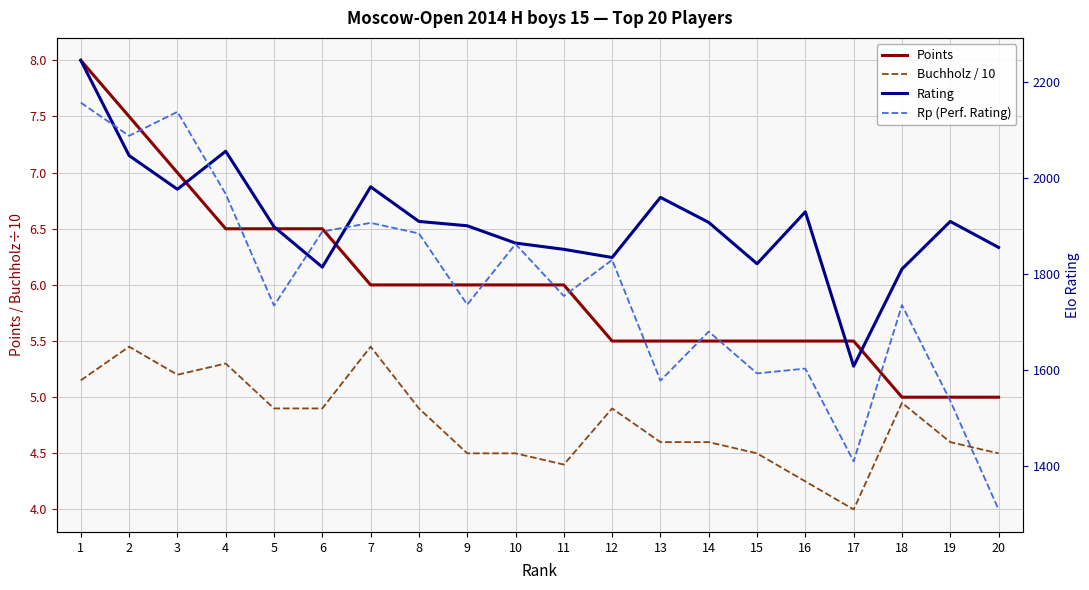

True or false: Points has a value of 5.5 at 14.

True